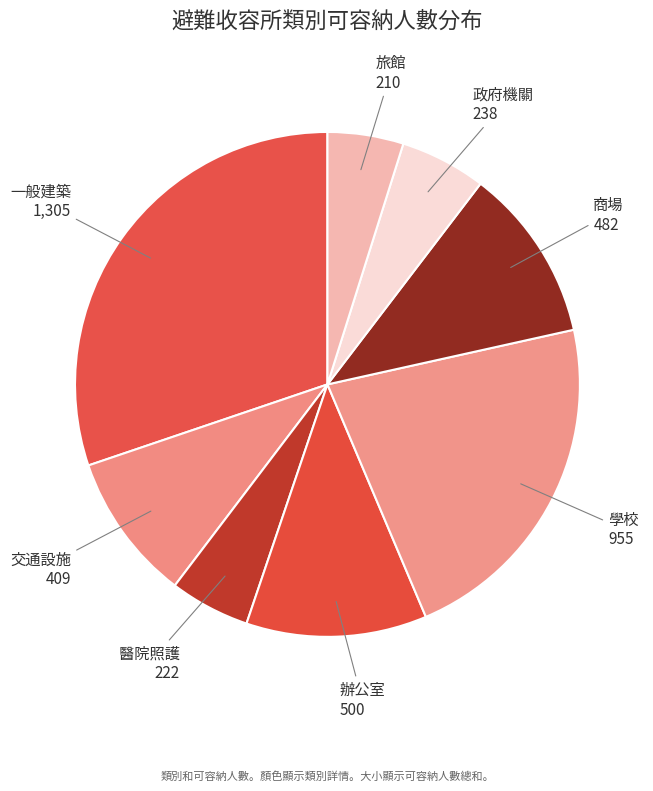

Rank the categories by value from lowest to highest.

旅館, 醫院照護, 政府機關, 交通設施, 商場, 辦公室, 學校, 一般建築